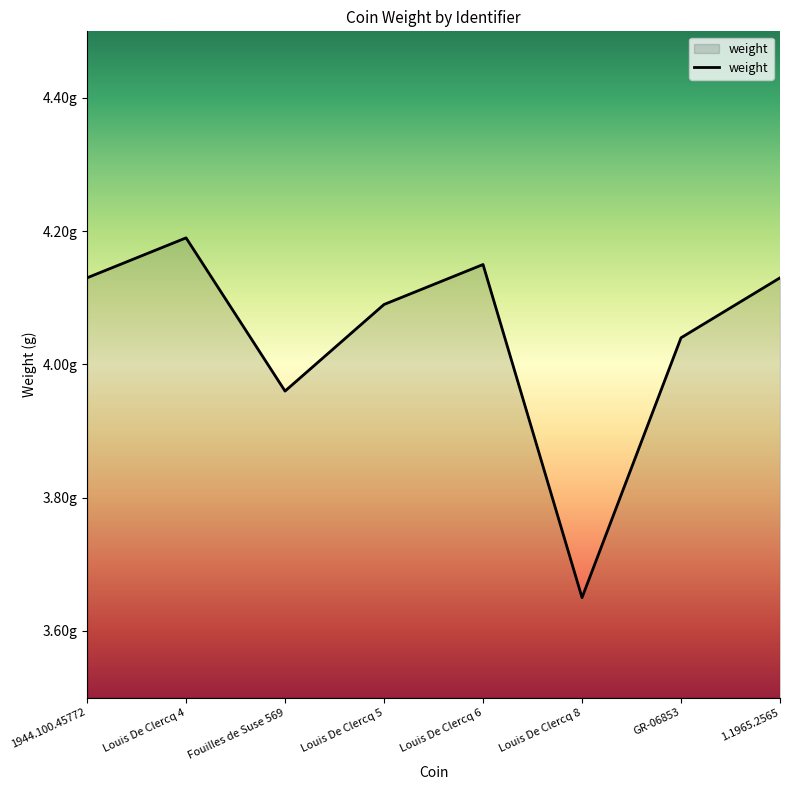

What is the label of the 5th point from the left?

Louis De Clercq 6